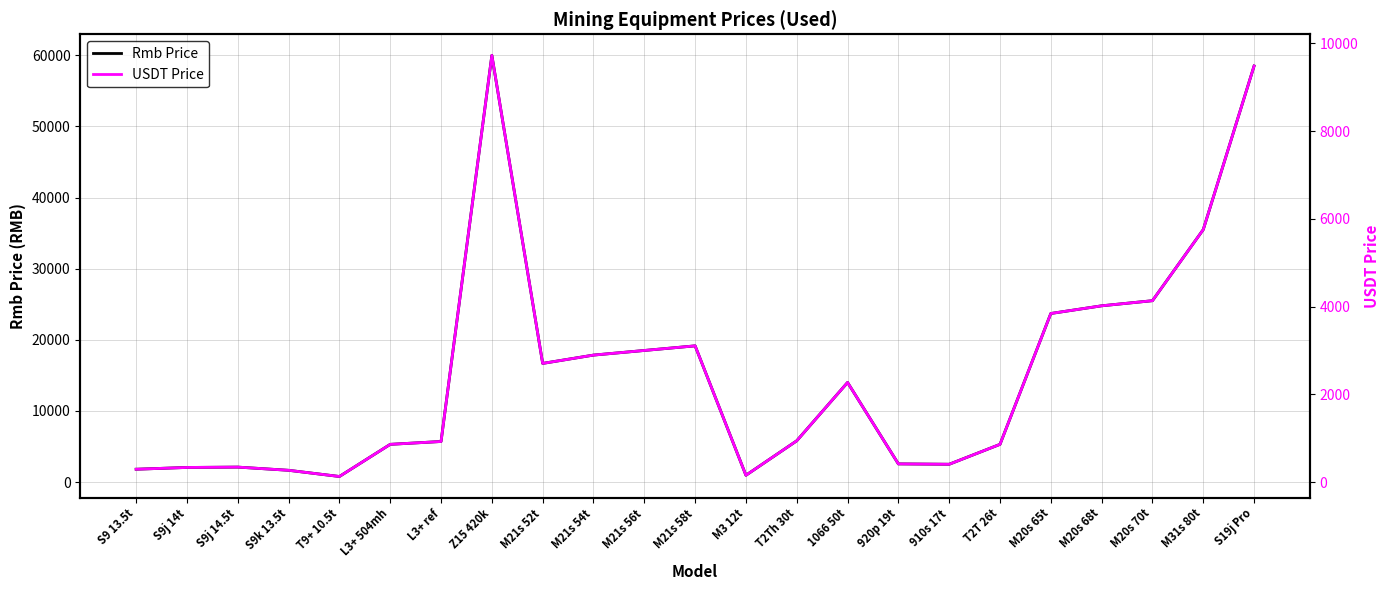

The Rmb Price series shows 31069.3 at M20s 65t. True or false?

False